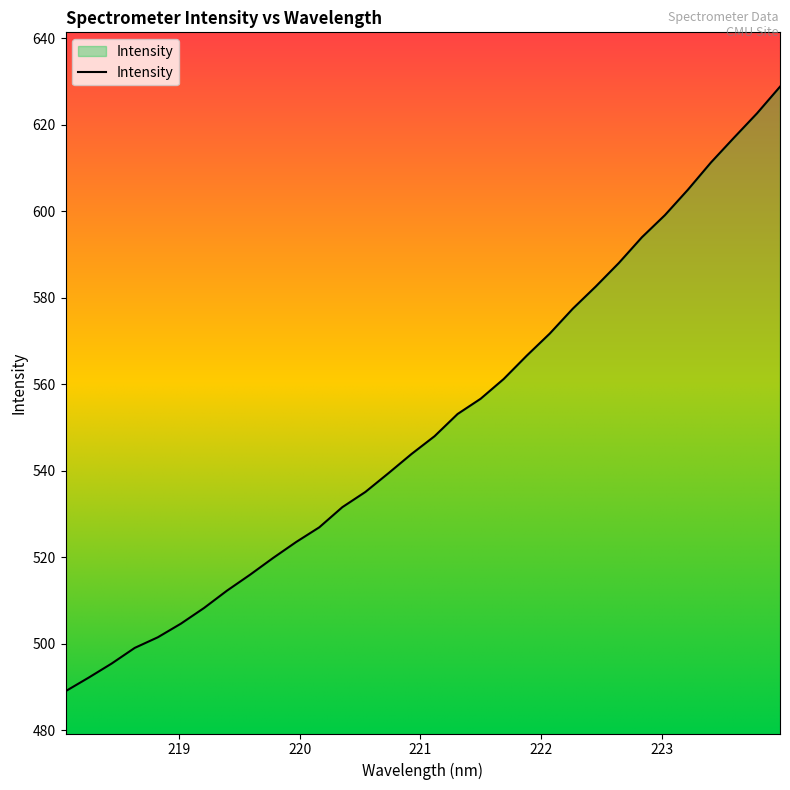

What is the minimum value shown in the chart?

489.0